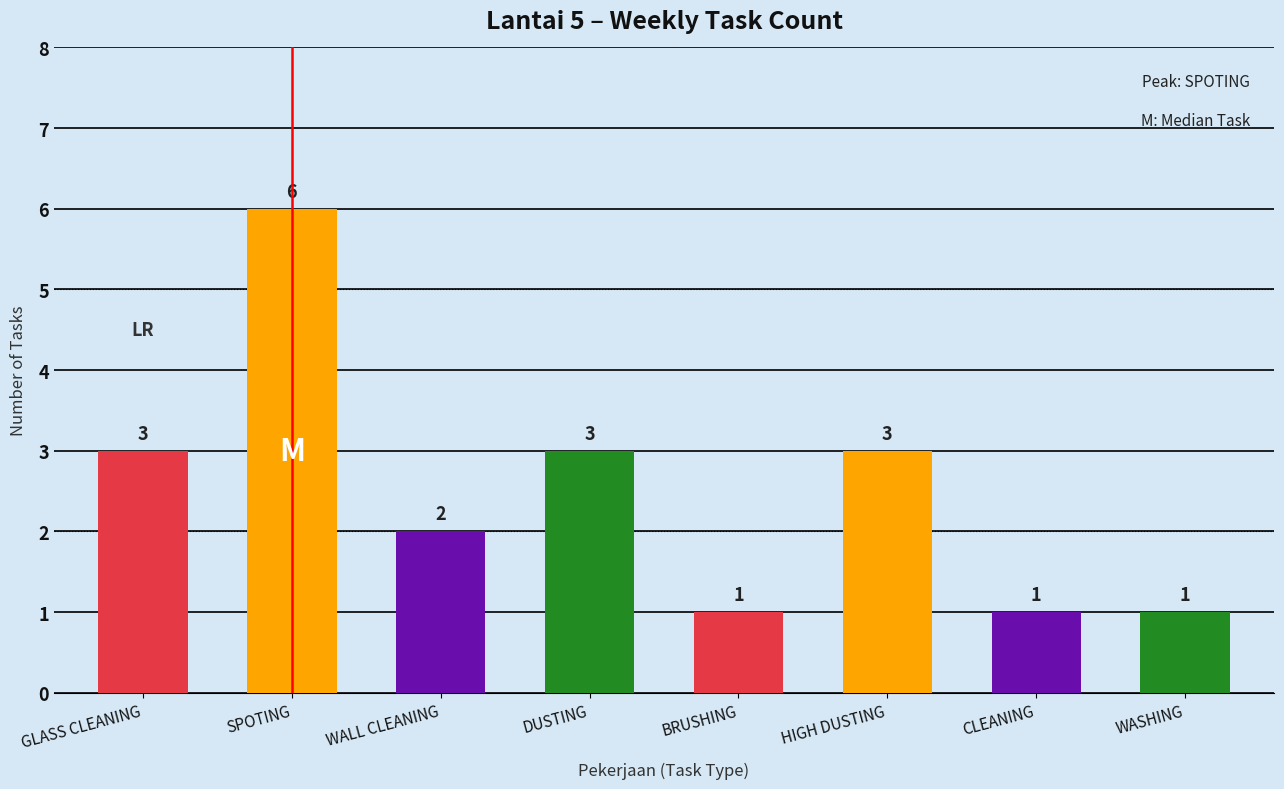

Reading left to right, what are all the values shown in this chart?

3	6	2	3	1	3	1	1